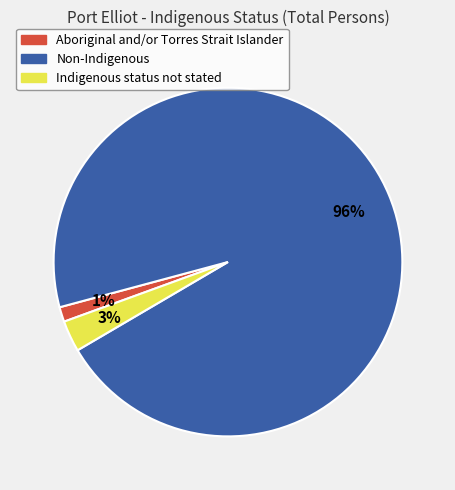

To the nearest percent, what percentage of the pie is Indigenous status not stated?

3%